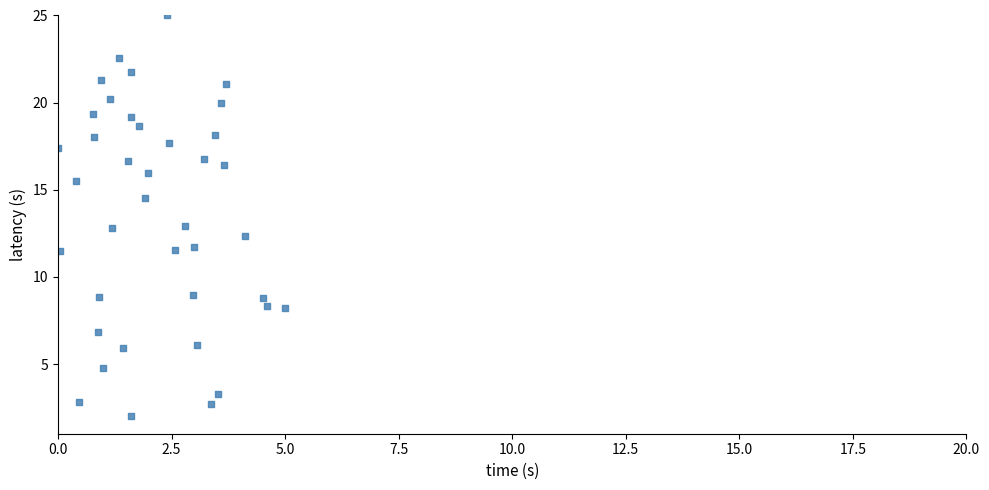

What is the range of X values (max minus min)?

5.0